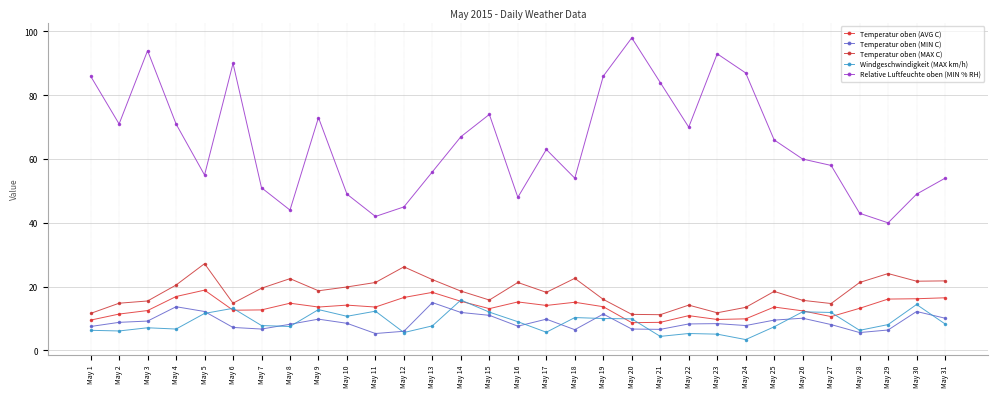

Rank the series by their maximum value, from highest to lowest.

Relative Luftfeuchte oben (MIN % RH), Temperatur oben (MAX C), Temperatur oben (AVG C), Windgeschwindigkeit (MAX km/h), Temperatur oben (MIN C)